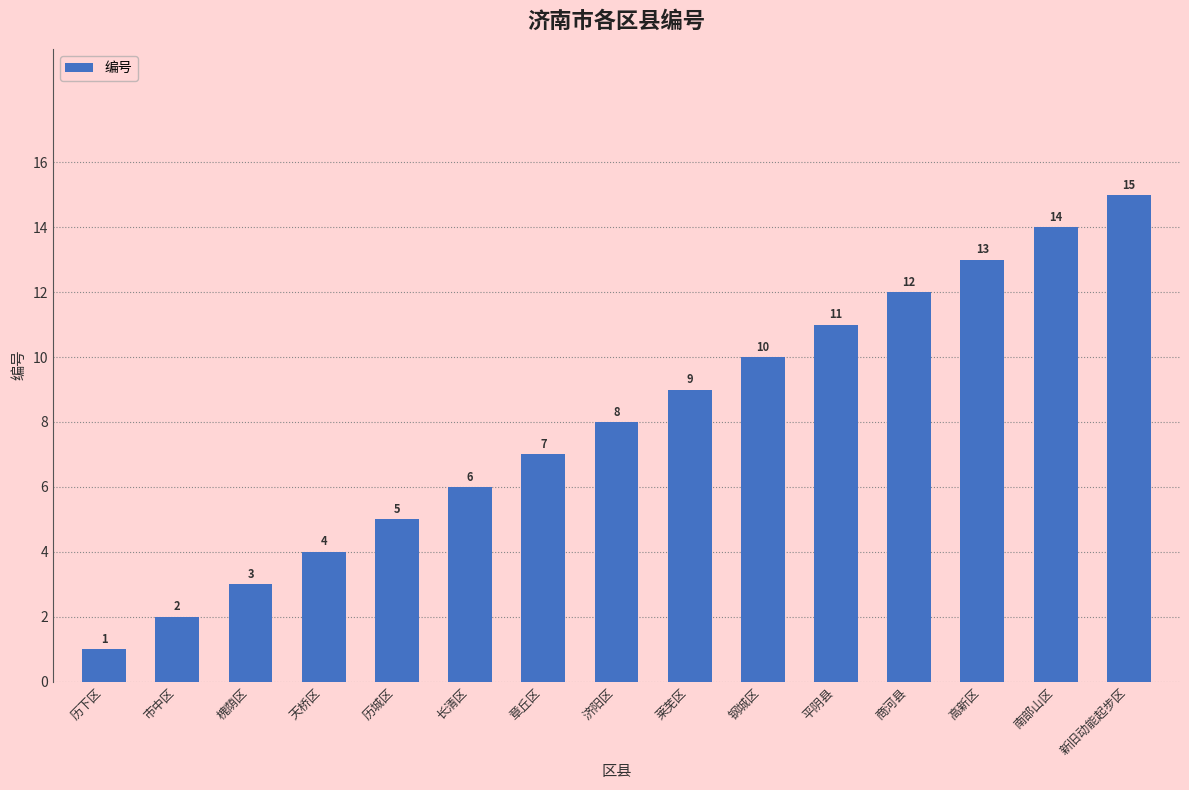

Reading right to left, what are all the values shown in this chart?

新旧动能起步区=15	南部山区=14	高新区=13	商河县=12	平阴县=11	钢城区=10	莱芜区=9	济阳区=8	章丘区=7	长清区=6	历城区=5	天桥区=4	槐荫区=3	市中区=2	历下区=1